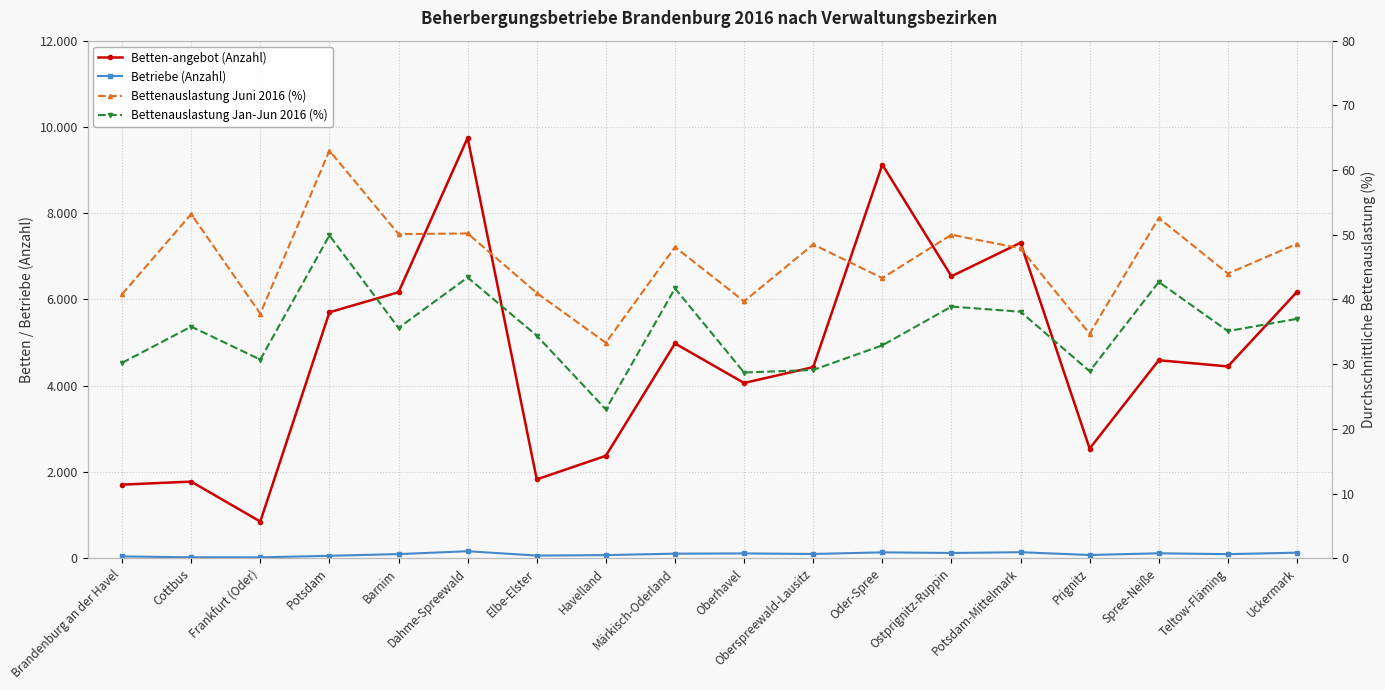

What is the average value of the Betriebe (Anzahl) series?

91.6